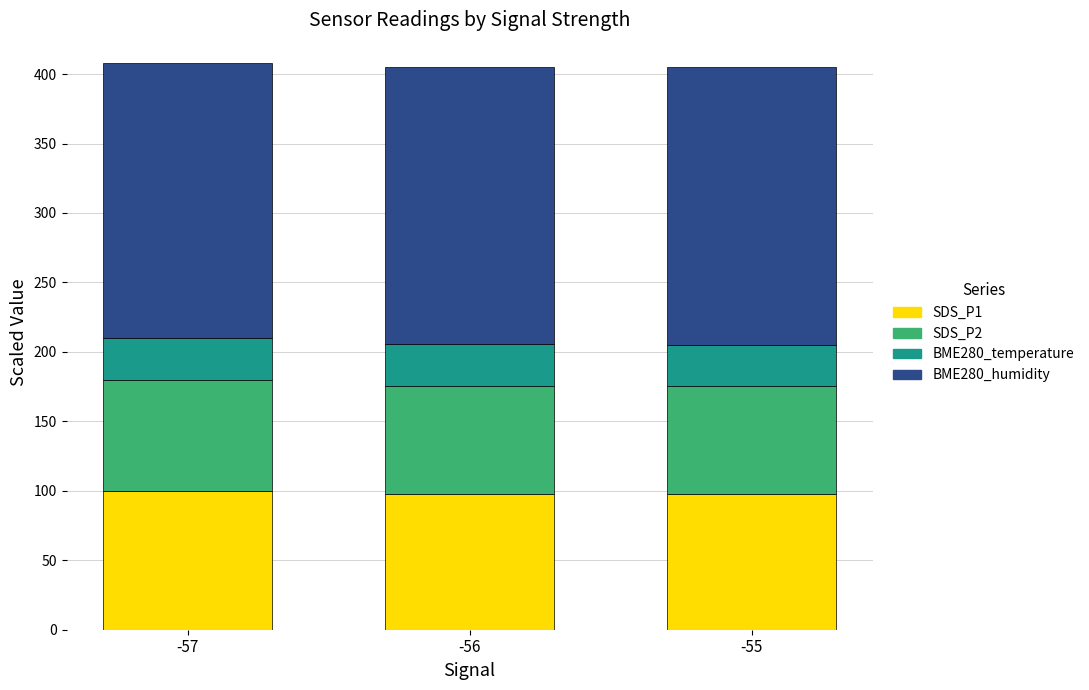

What is the difference between the maximum and minimum values in the SDS_P1 series?

2.6